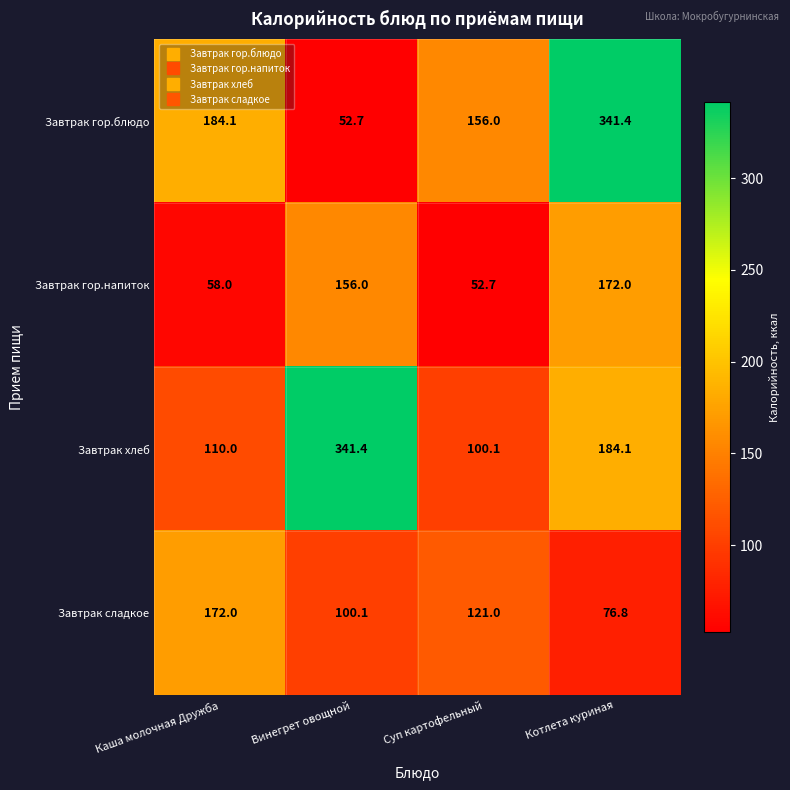

What is the smallest value displayed?

52.7